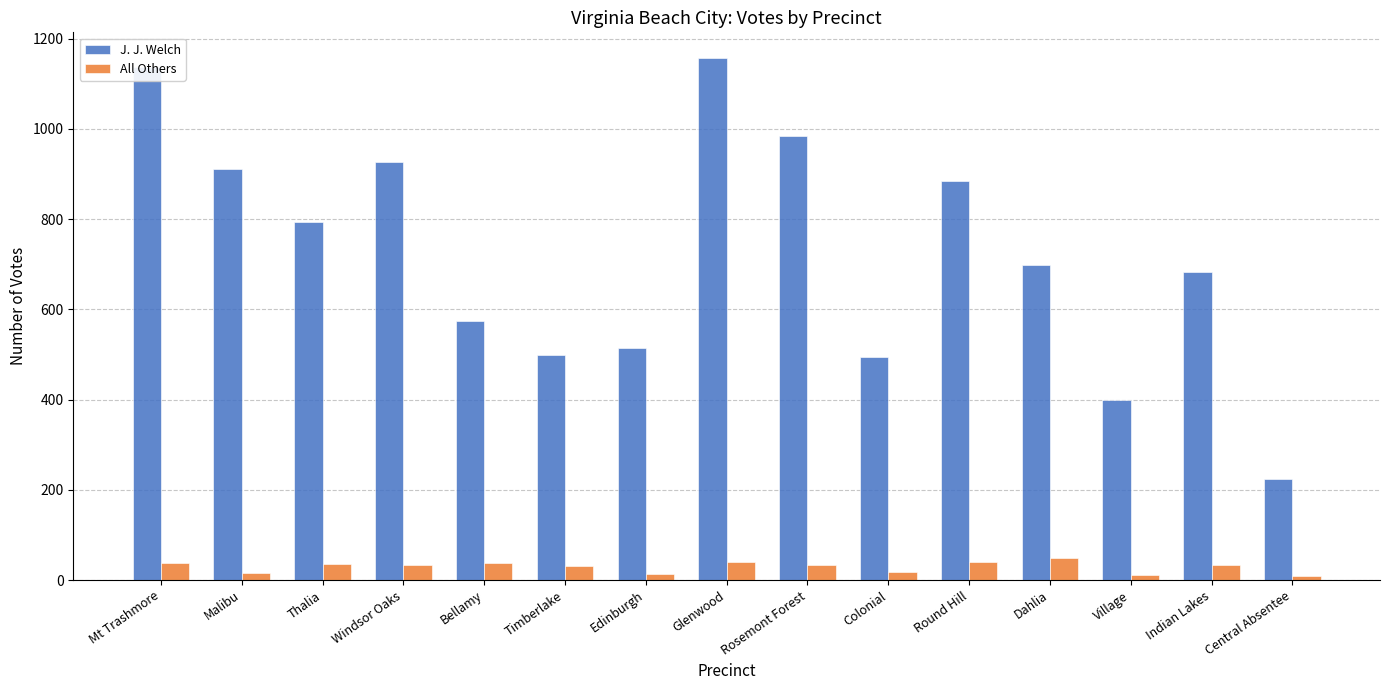

How many bars are there in each group?

2